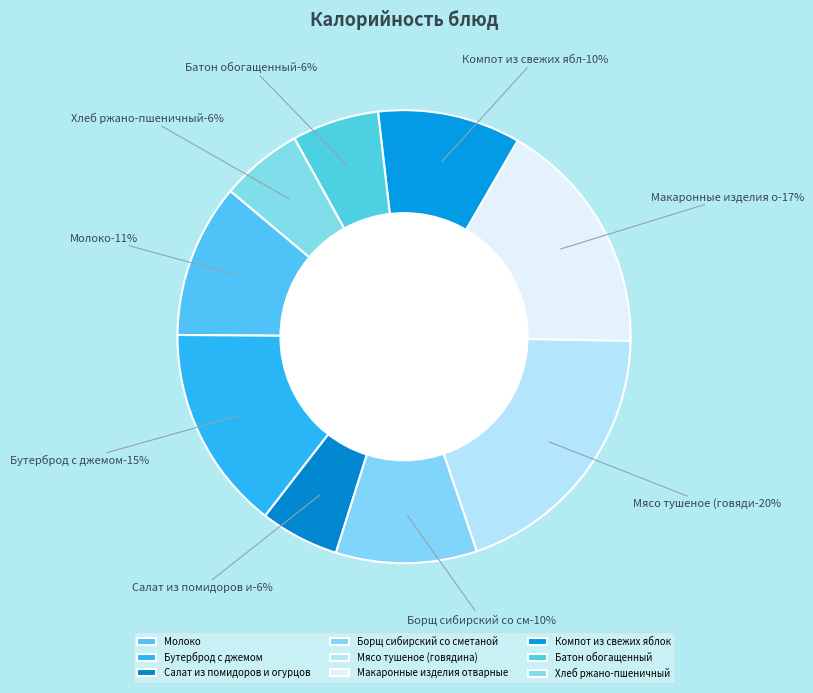

Which has a higher value, Макаронные изделия отварные or Салат из помидоров и огурцов?

Макаронные изделия отварные